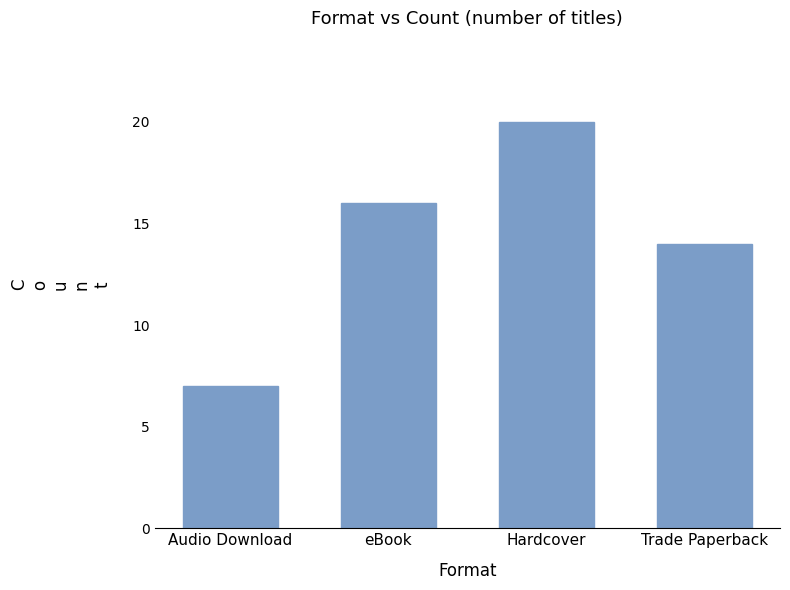

What is the average value?

14